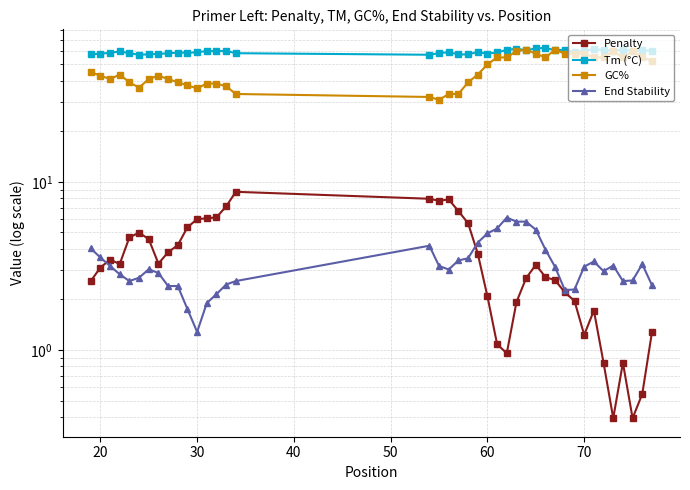

True or false: Tm (°C) has more than 1 points higher than both neighbors.

True